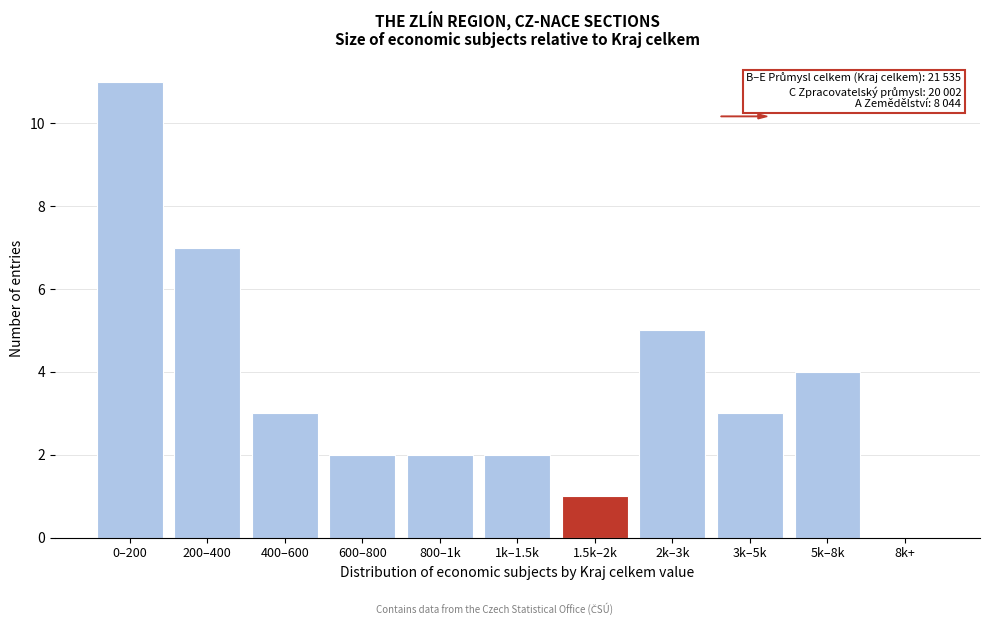

Reading left to right, transcribe all the data shown in this chart.

0–200=11	200–400=7	400–600=3	600–800=2	800–1k=2	1k–1.5k=2	1.5k–2k=1	2k–3k=5	3k–5k=3	5k–8k=4	8k+=0